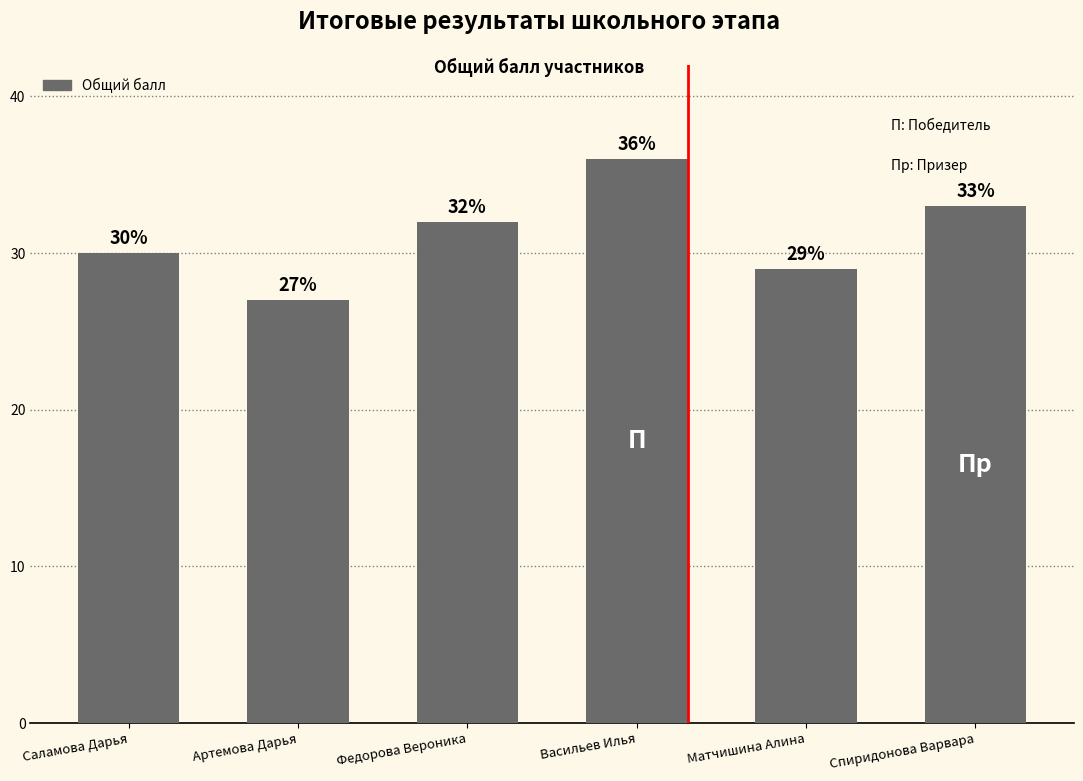

Reading right to left, what are all the values shown in this chart?

Спиридонова Варвара=33	Матчишина Алина=29	Васильев Илья=36	Федорова Вероника=32	Артемова Дарья=27	Саламова Дарья=30